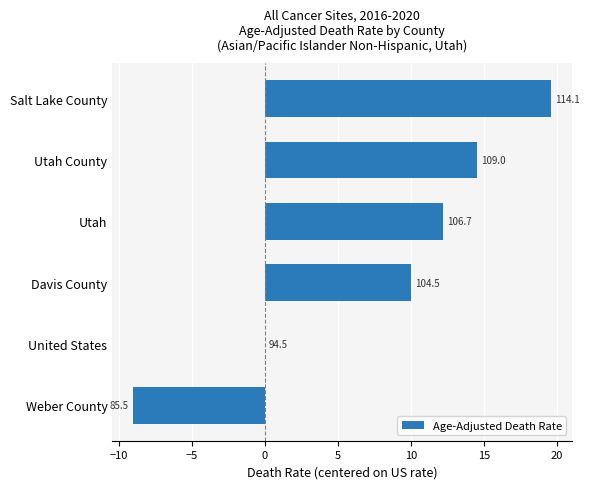

Are the bars horizontal?

Yes